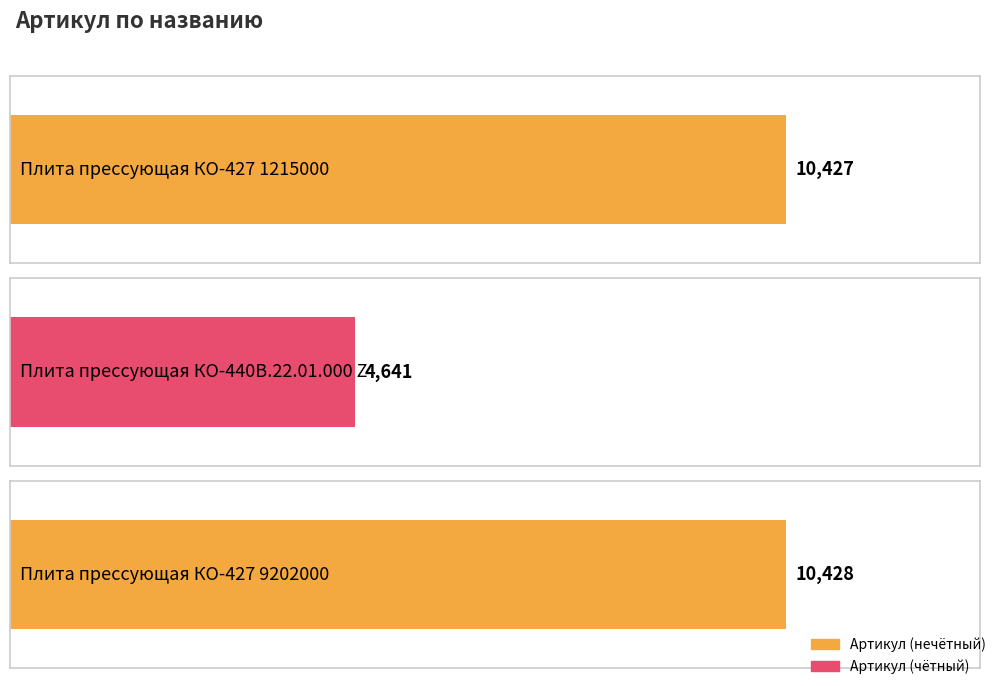

Reading right to left, extract all data points from this chart.

10428	4641	10427